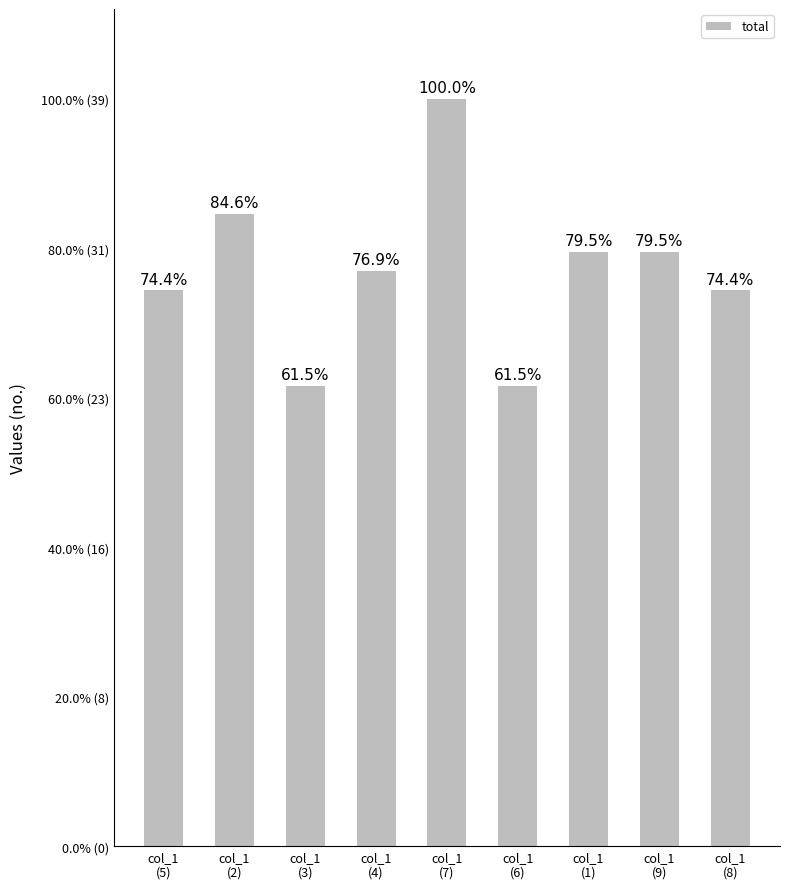

The value at col_1
(3) is 33. True or false?

False